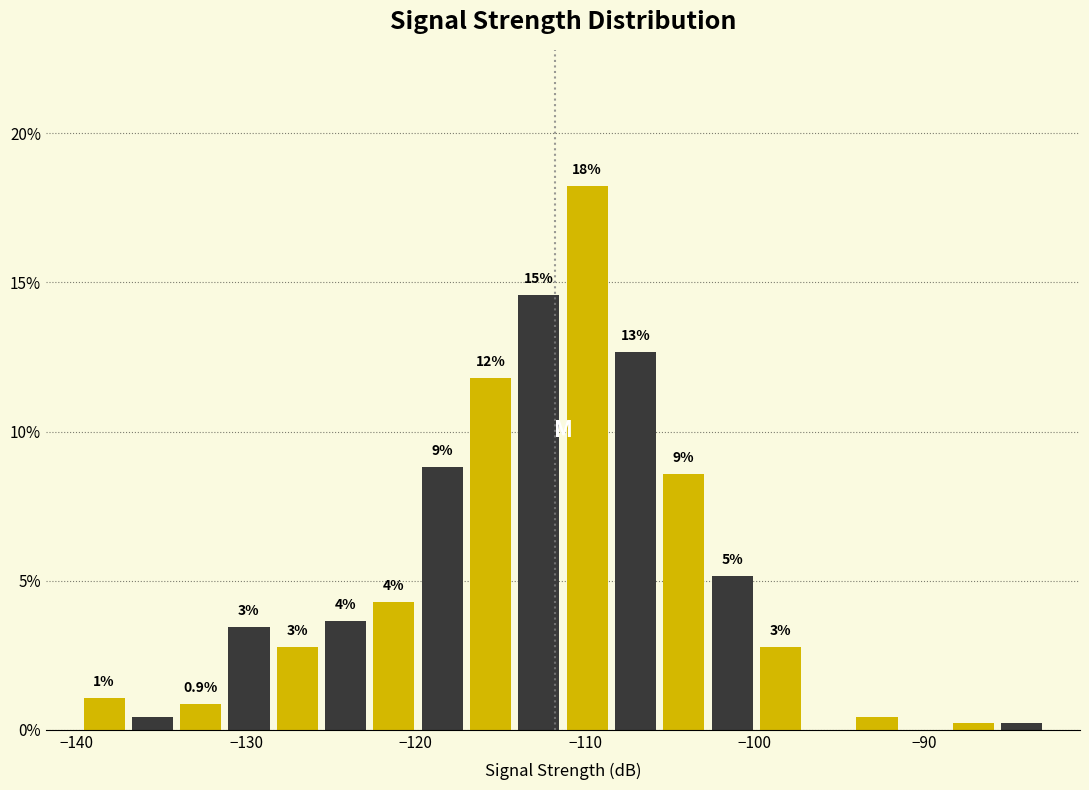

Read against the x-axis, roughly where is the centre of the tallest bar?

-110